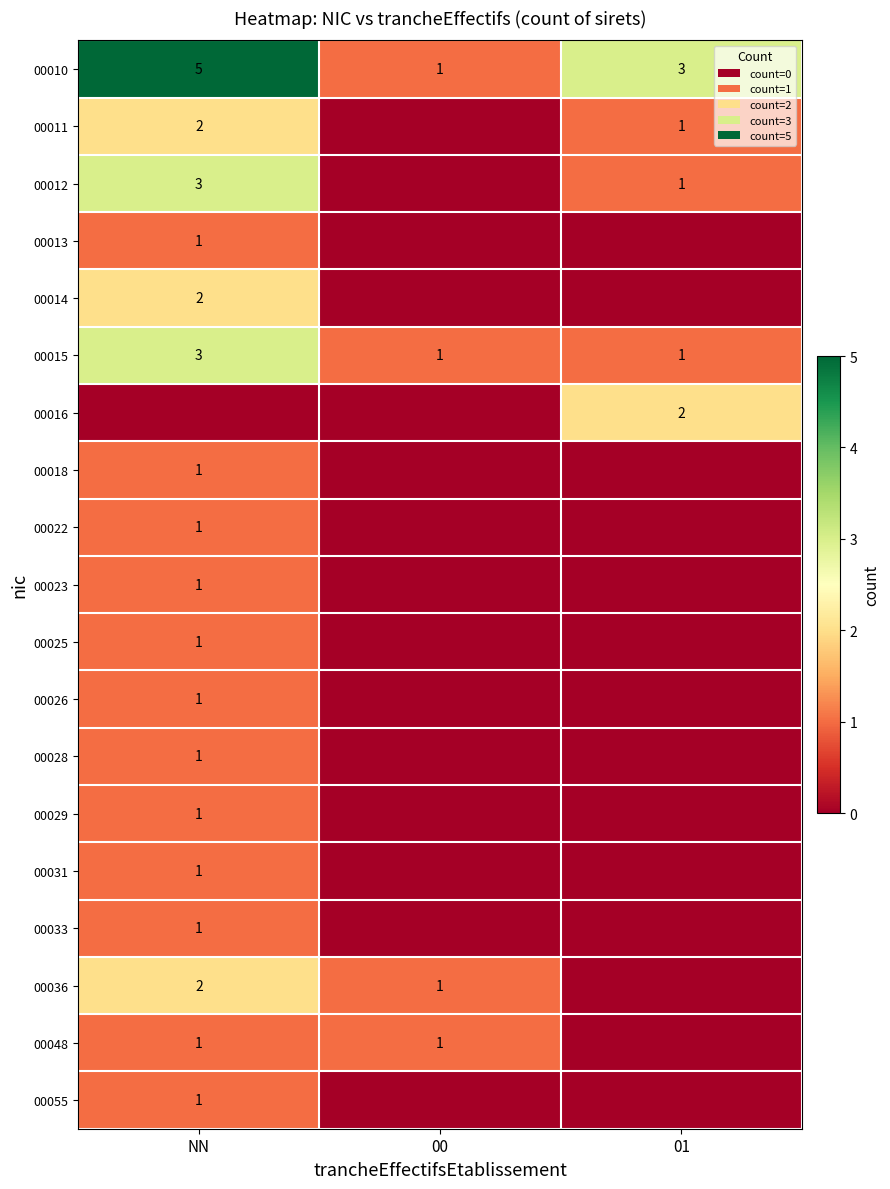

At how many categories does at least one series exceed 3?

1